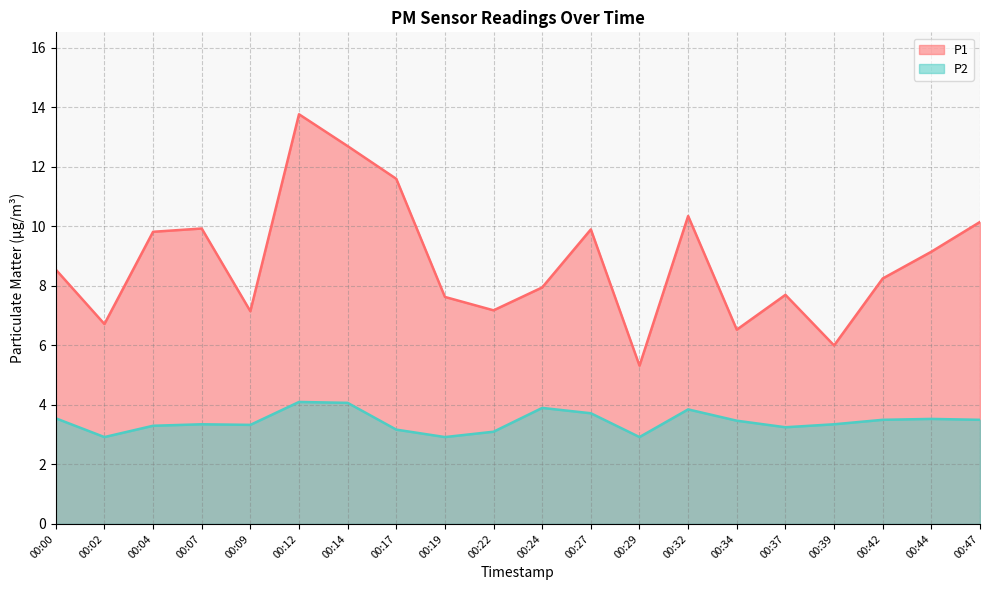

Which series has the largest range (max minus min)?

P1